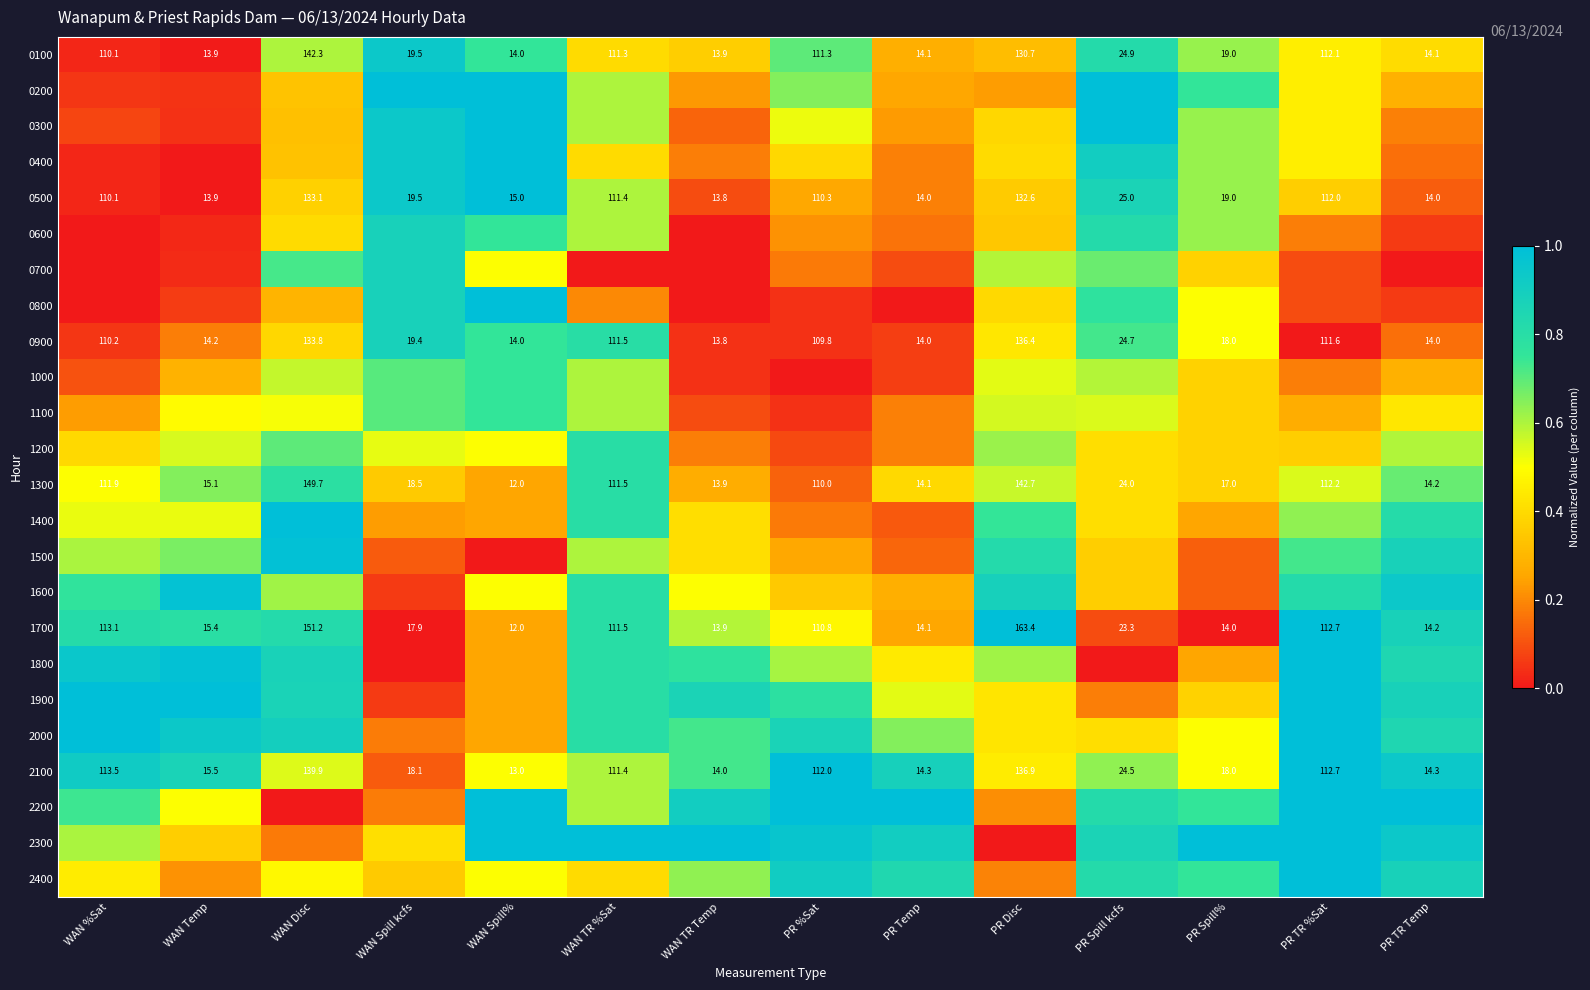

How many values in the 0100 series are below 24?

7